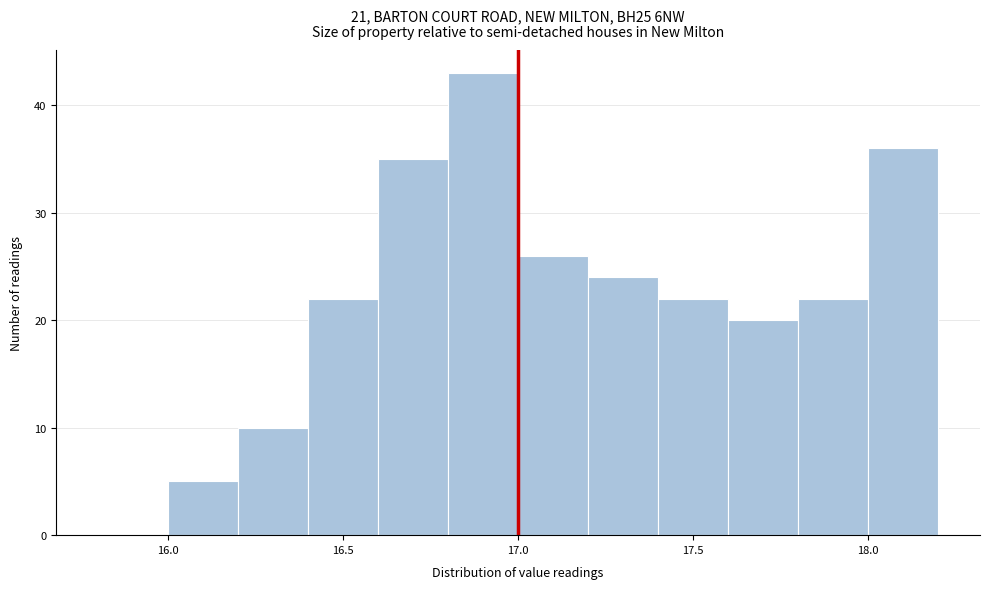

Reading left to right, transcribe this chart: for each bar, give the range it covers on the x-axis and its height. The values are not printed on the chart, so give them approximately, as read against the axis.

15.8 to 16.0: 0
16.0 to 16.2: 5
16.2 to 16.4: 10
16.4 to 16.6: 22
16.6 to 16.8: 35
16.8 to 17.0: 43
17.0 to 17.2: 26
17.2 to 17.4: 24
17.4 to 17.6: 22
17.6 to 17.8: 20
17.8 to 18.0: 22
18.0 to 18.2: 36